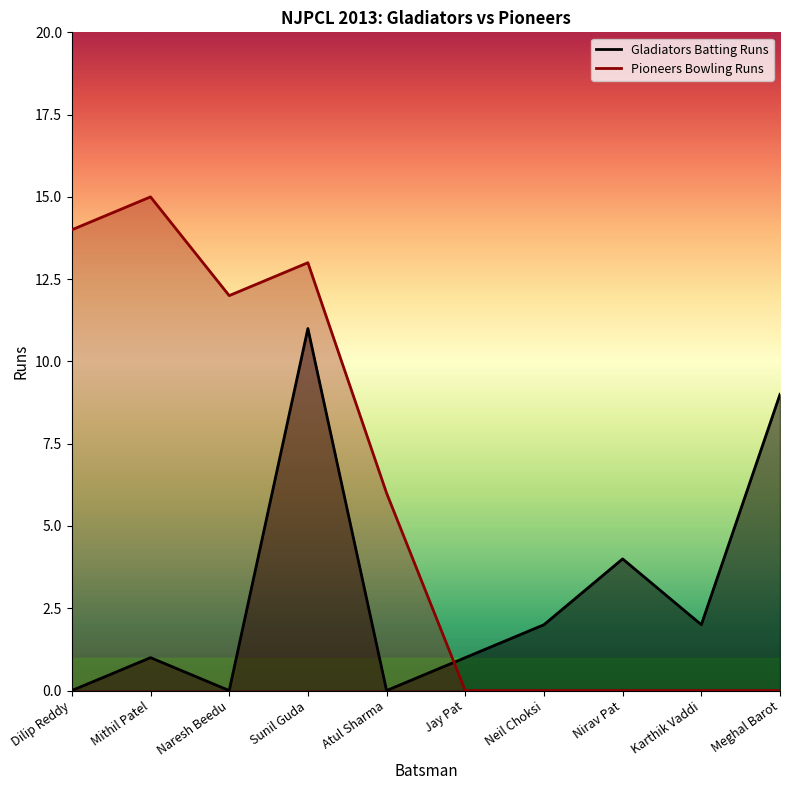

At which category does Pioneers Bowling Runs reach its first local valley?

Naresh Beedu